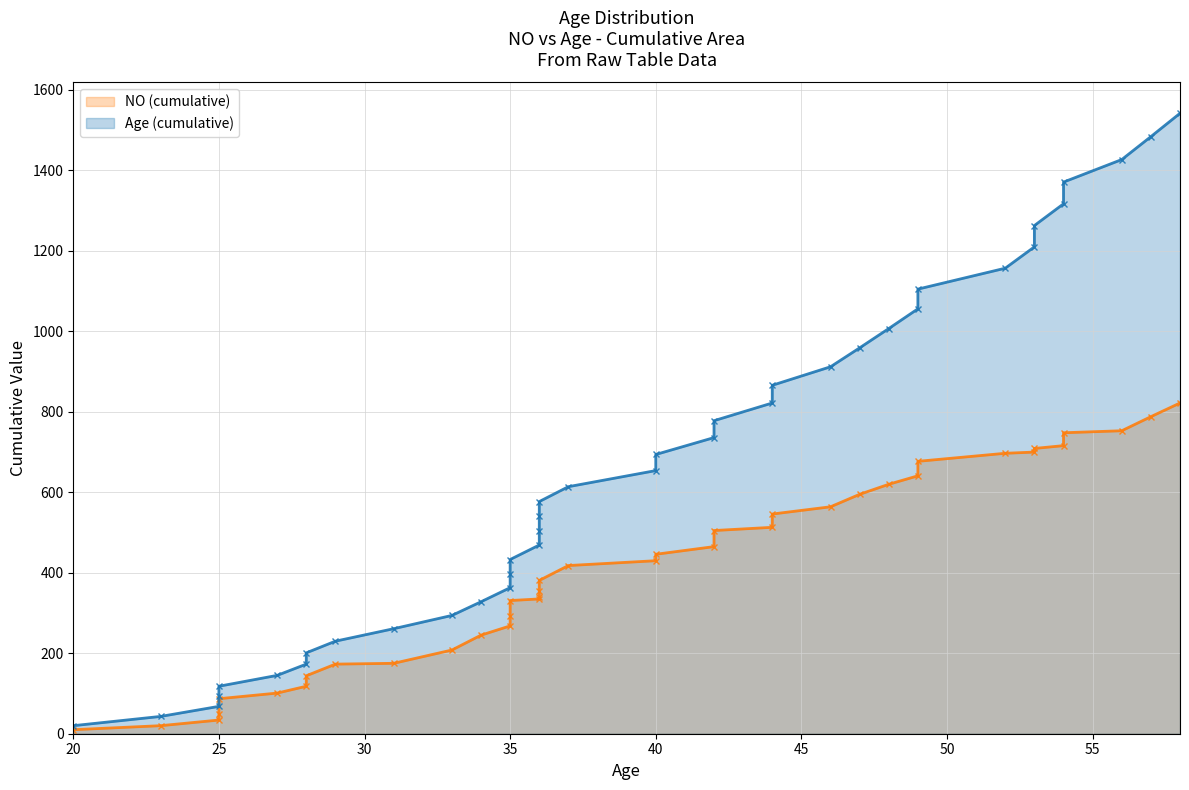

True or false: there are more than 2 points higher than both neighbors.

False